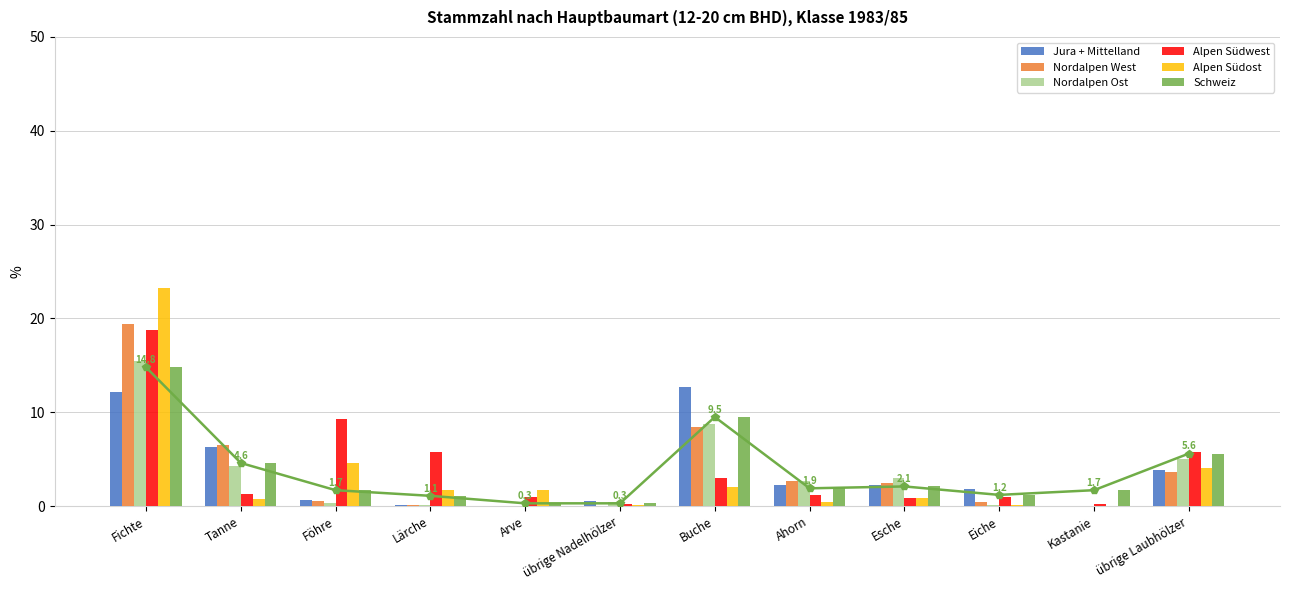

Which category has the highest value in the Nordalpen West series?

Fichte